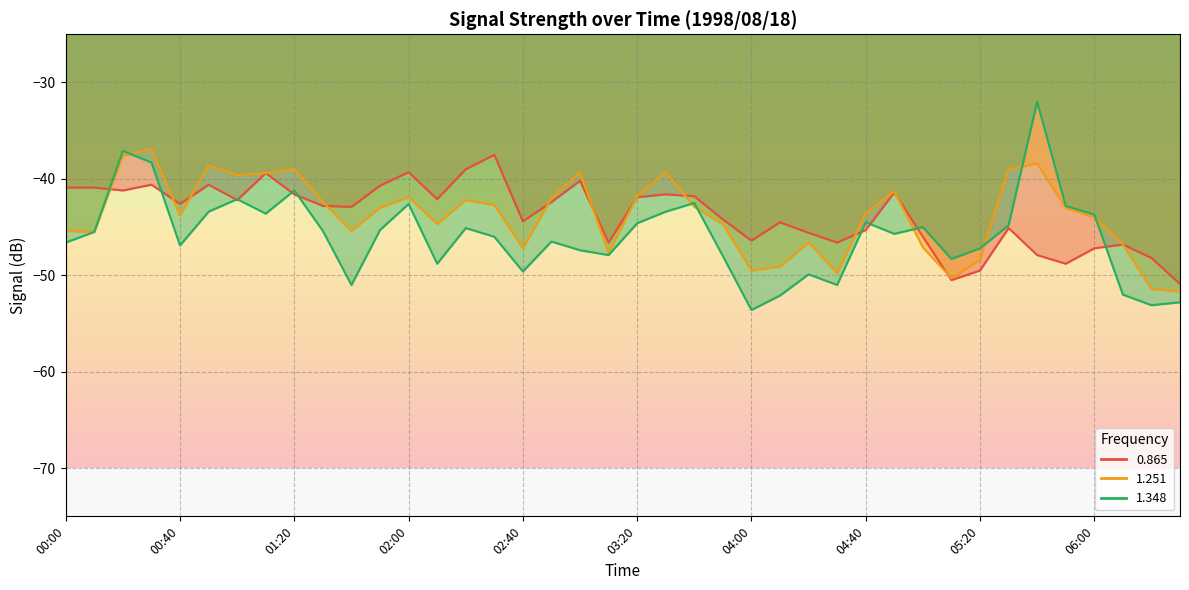

How many interior local peaks does the 1.348 series have?

11